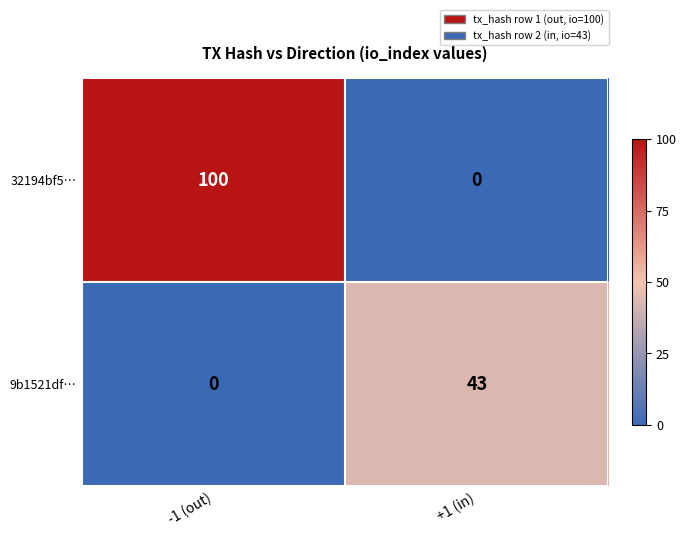

What is the difference between the 32194bf5… values at -1 (out) and +1 (in)?

100